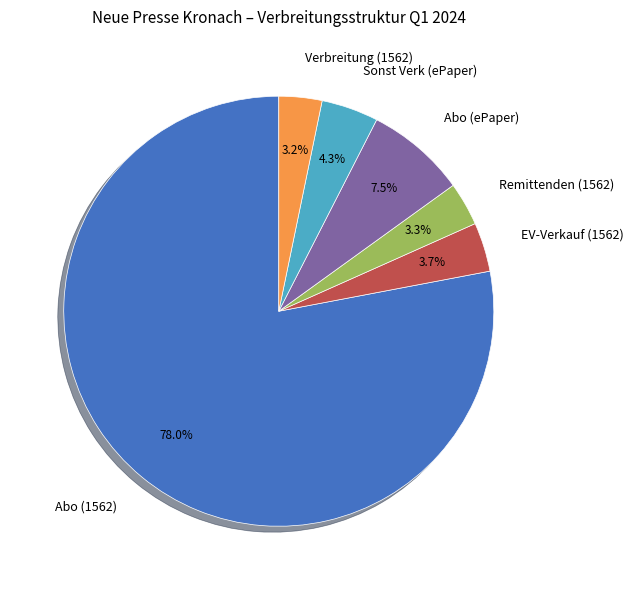

What is the ratio of the value at Verbreitung (1562) to the value at Abo (ePaper)?

0.4